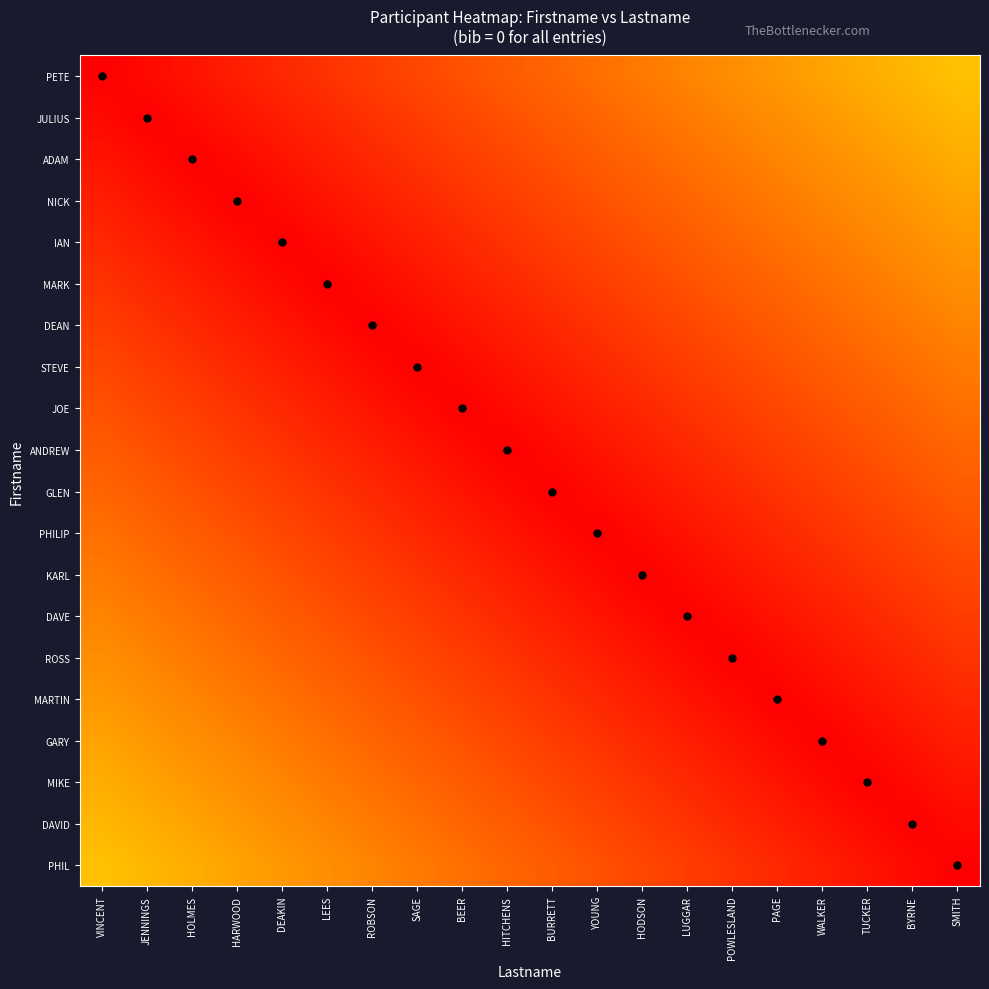

Which series has the largest range (max minus min)?

PETE